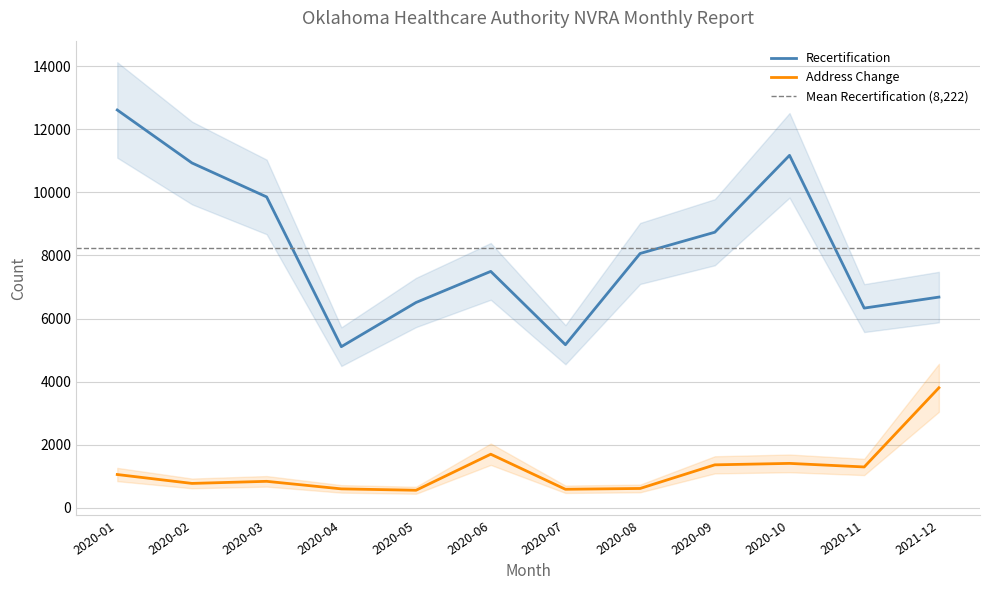

At which label does Address Change reach its minimum?

2020-05